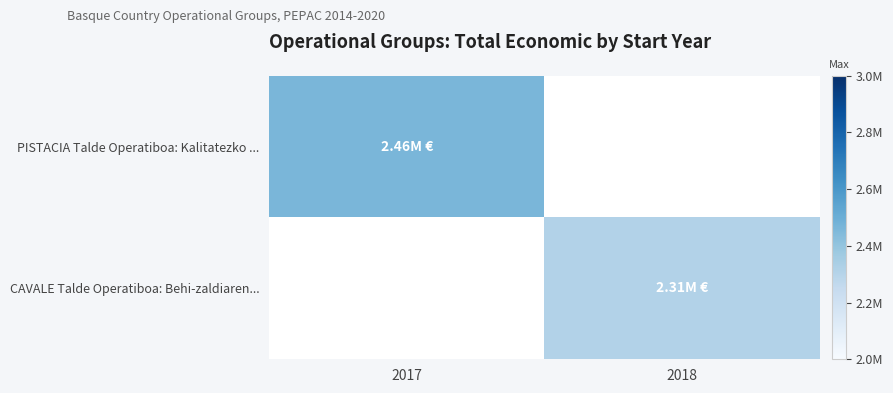

The value of PISTACIA Talde Operatiboa: Kalitatezko ... at 2017 is 2464572.0. True or false?

True